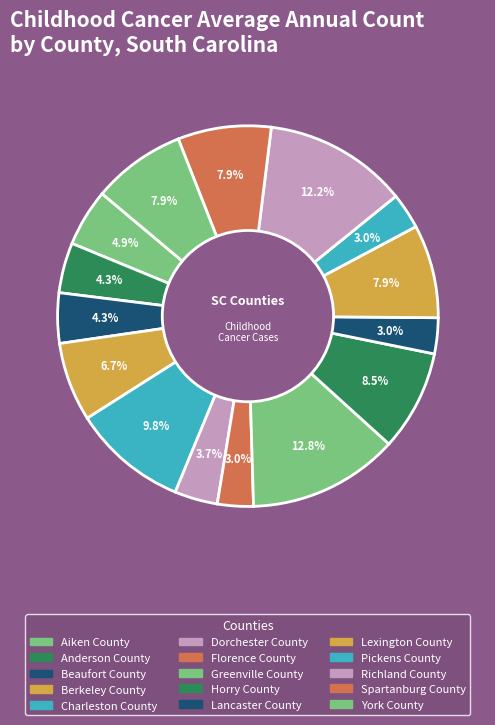

Which slice is the largest?

Greenville County